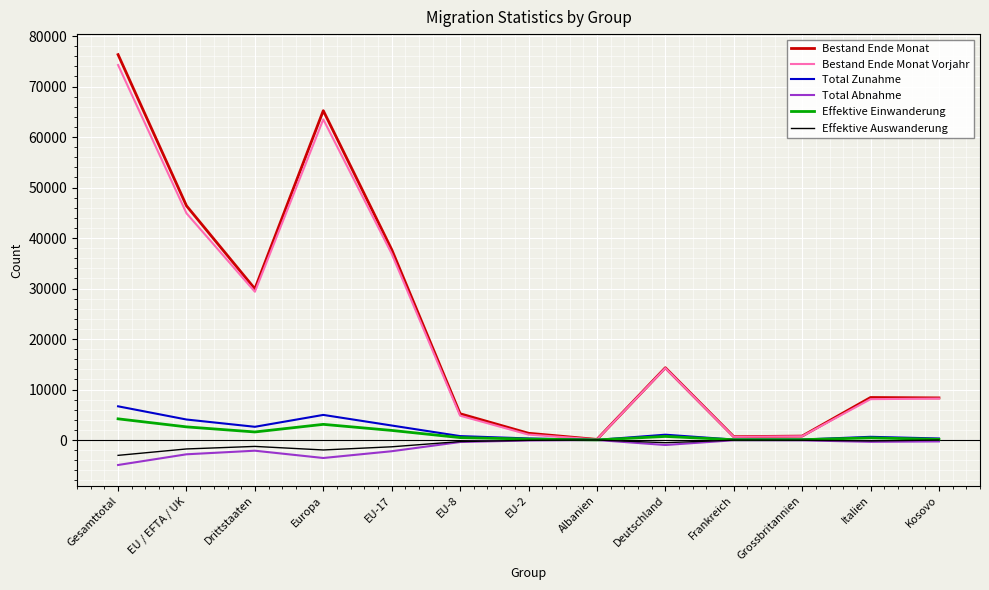

Which series has the largest range (max minus min)?

Bestand Ende Monat